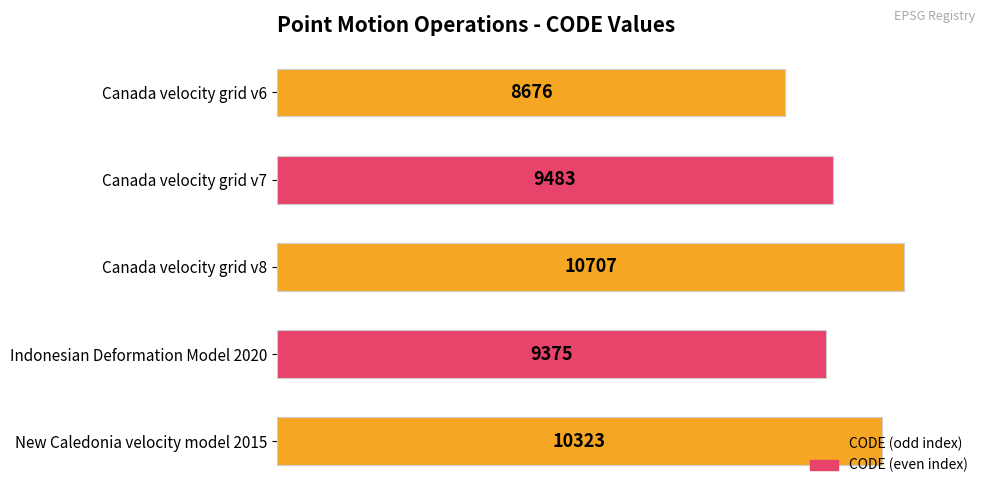

Is it true that the value at New Caledonia velocity model 2015 is 10323?

True